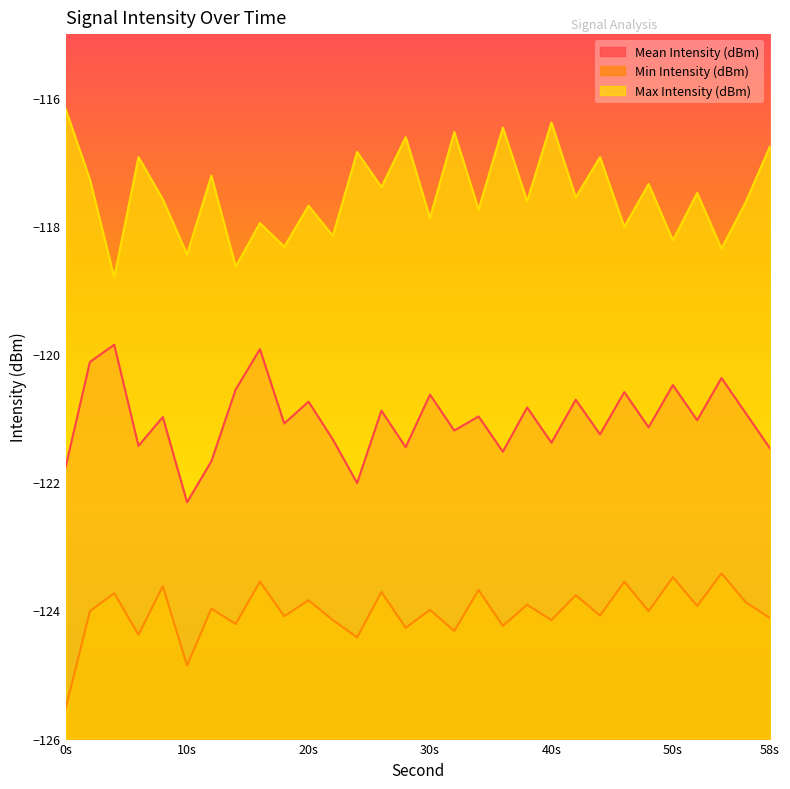

Reading left to right, list all the values displayed in this chart.

Mean Intensity (dBm): -121.8	-120.1	-119.8	-121.4	-121.0	-122.3	-121.7	-120.5	-119.9	-121.1	-120.7	-121.3	-122.0	-120.9	-121.5	-120.6	-121.2	-121.0	-121.5	-120.8	-121.4	-120.7	-121.2	-120.6	-121.1	-120.5	-121.0	-120.4	-120.9	-121.5
Min Intensity (dBm): -125.5	-124.0	-123.7	-124.4	-123.6	-124.9	-124.0	-124.2	-123.5	-124.1	-123.8	-124.2	-124.4	-123.7	-124.3	-124.0	-124.3	-123.7	-124.2	-123.9	-124.2	-123.8	-124.1	-123.5	-124.0	-123.5	-123.9	-123.4	-123.9	-124.1
Max Intensity (dBm): -116.2	-117.3	-118.8	-116.9	-117.6	-118.4	-117.2	-118.6	-118.0	-118.3	-117.7	-118.2	-116.8	-117.4	-116.6	-117.9	-116.5	-117.7	-116.5	-117.6	-116.4	-117.5	-116.9	-118.0	-117.3	-118.2	-117.5	-118.3	-117.6	-116.8